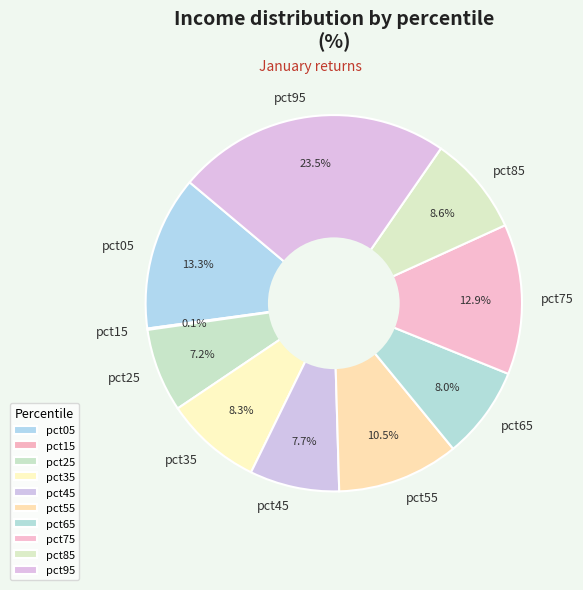

What percentage do pct85 and pct75 together represent?

21.5%